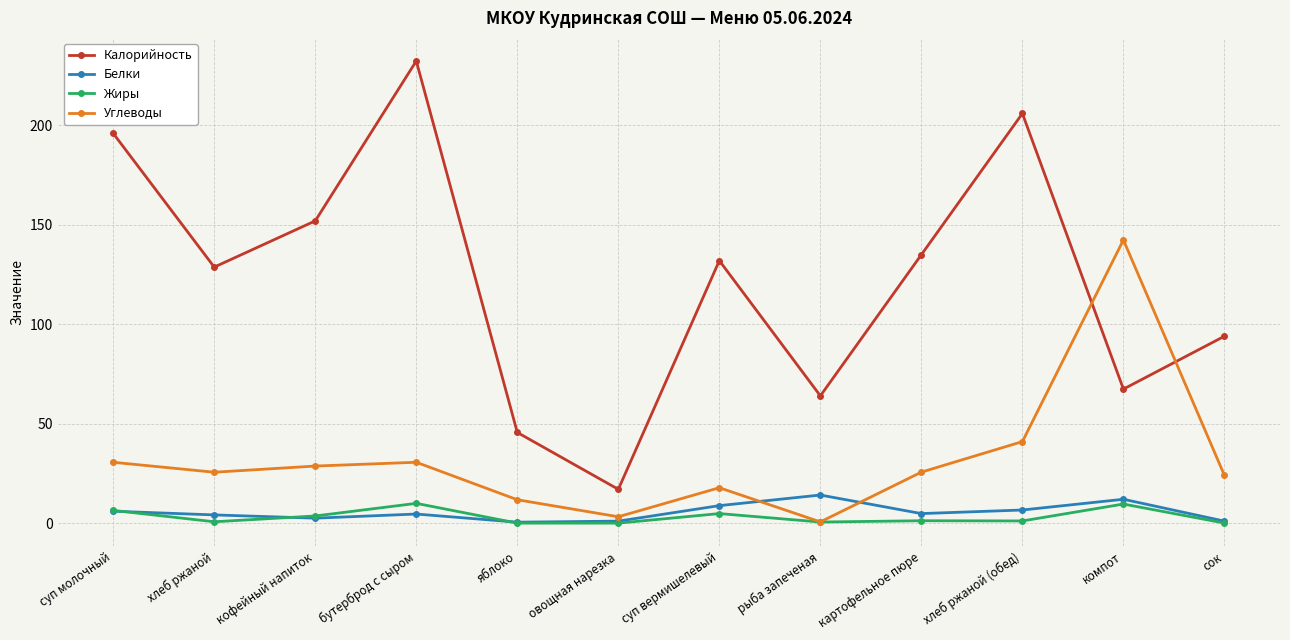

How many categories are shown in the chart?

12